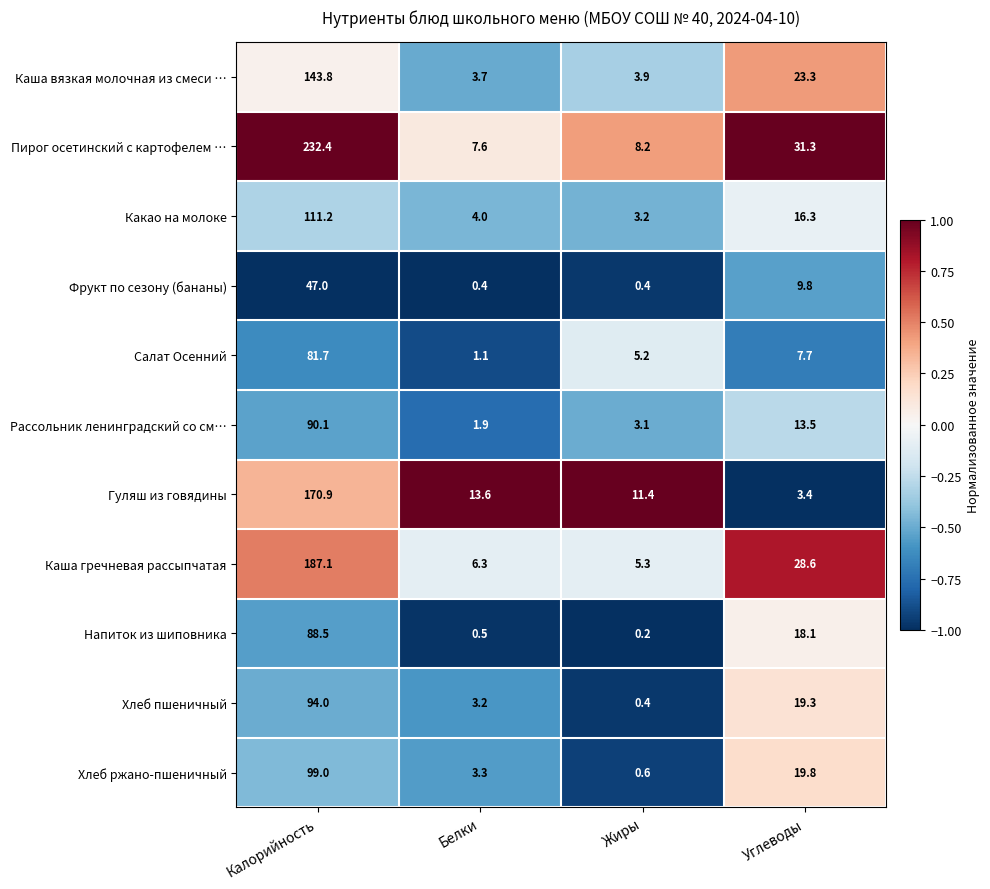

Which series has the widest spread of values?

Пирог осетинский с картофелем …